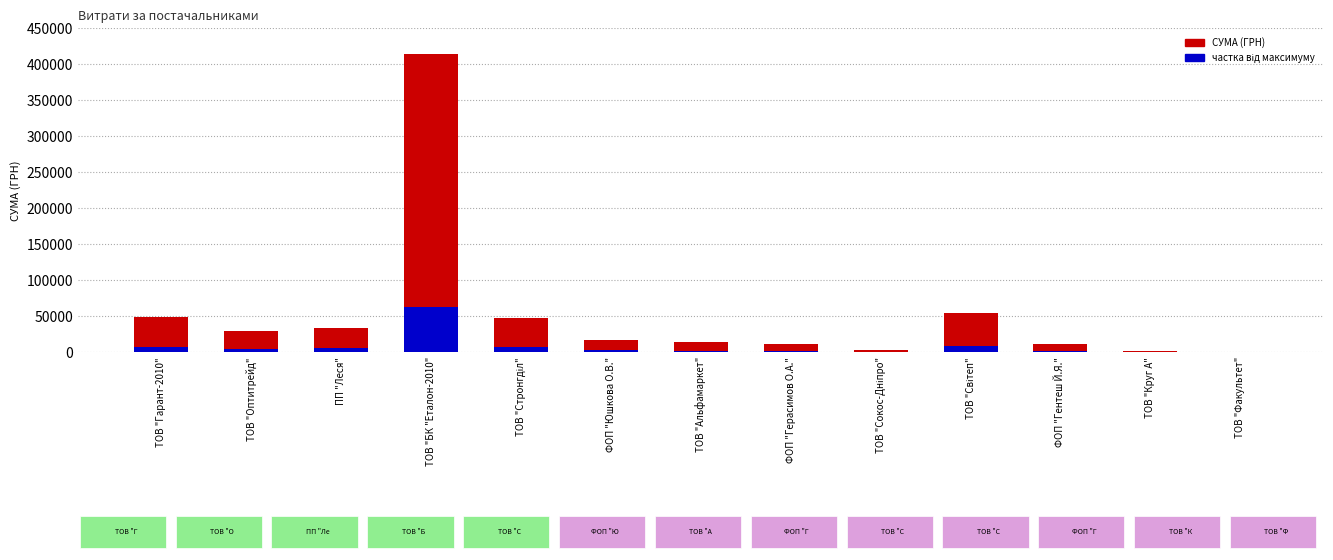

What is the total value across all series at ТОВ "БК "Еталон-2010"?

476595.2